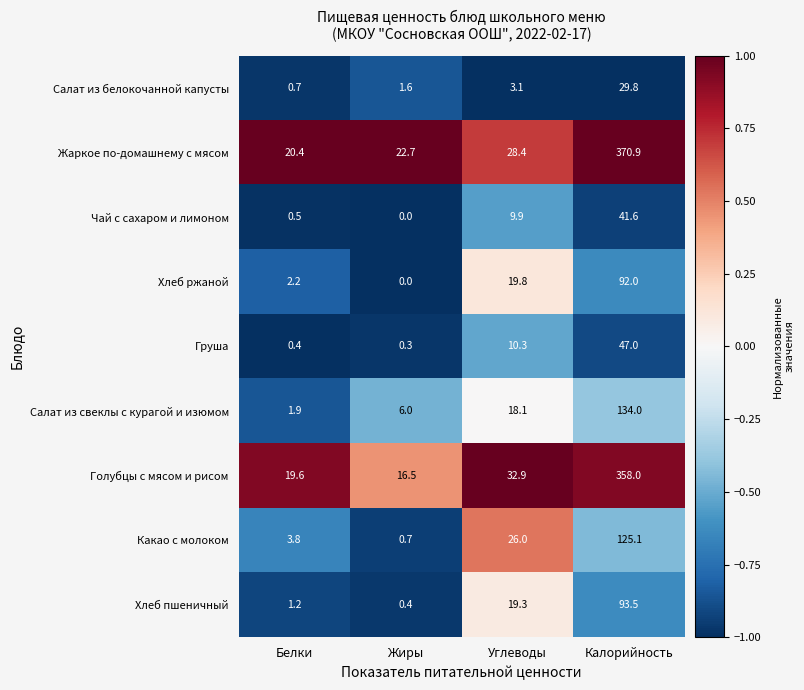

Which series changed the most between Белки and Жиры?

Салат из свеклы с курагой и изюмом